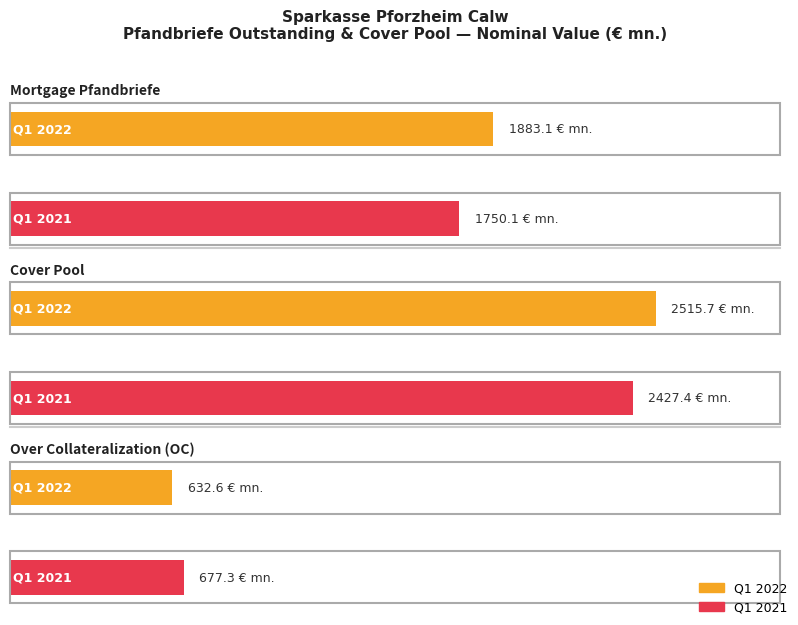

Reading right to left, list all the values displayed in this chart.

Mortgage Pfandbriefe: 1750.1	1883.1
Cover Pool: 2427.4	2515.7
Over Collateralization (OC): 677.3	632.6